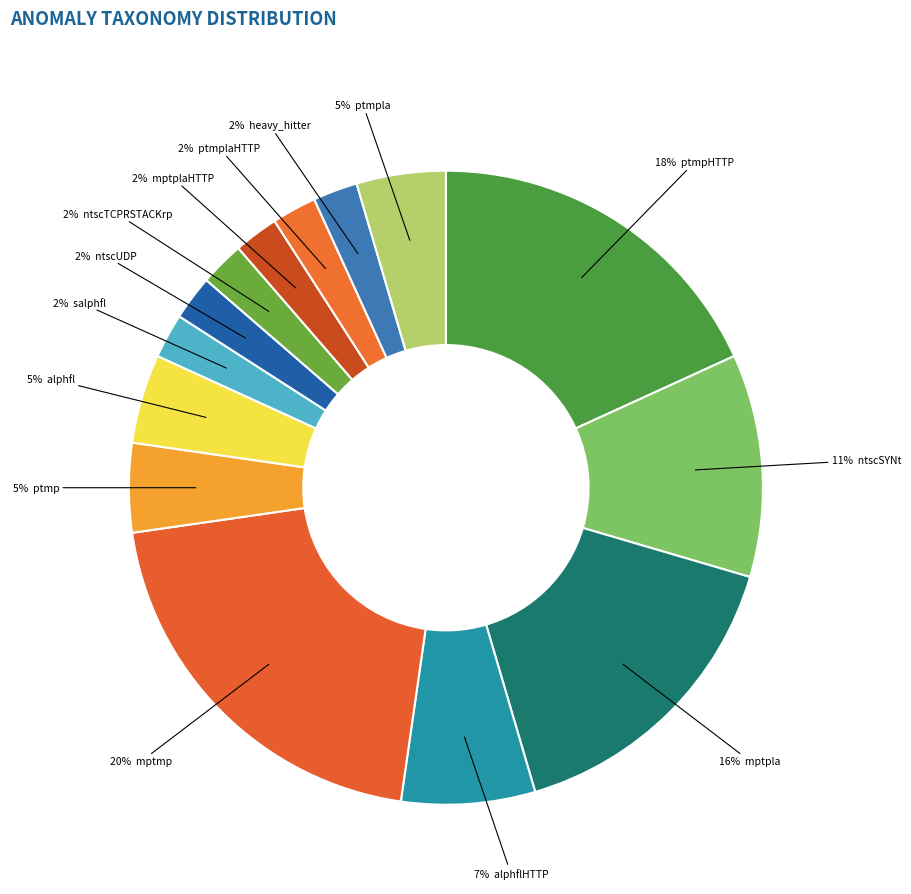

Count the number of slices in the pie.

14